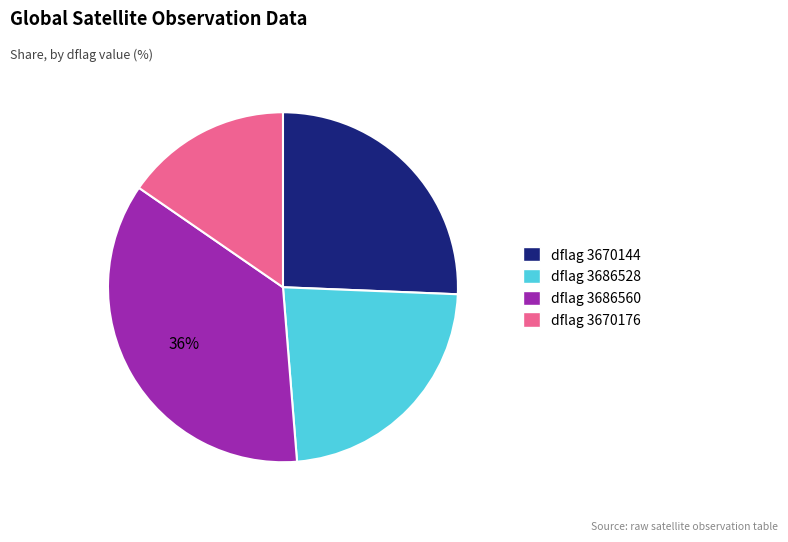

What percentage is the dflag 3686528 slice, to the nearest percent?

23%